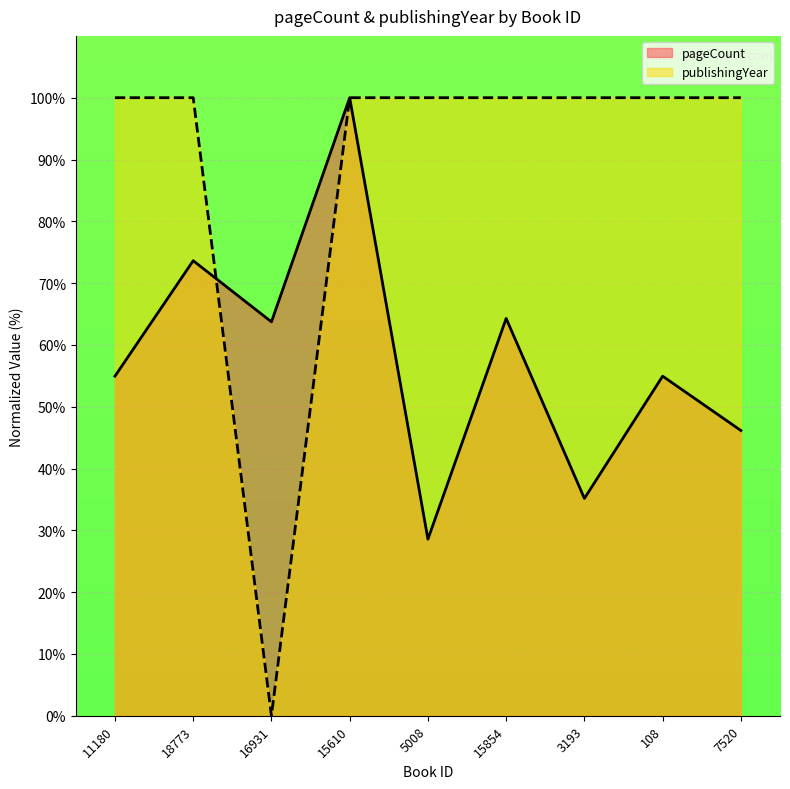

In publishingYear, how many points are lower than both neighbors (excluding endpoints)?

1